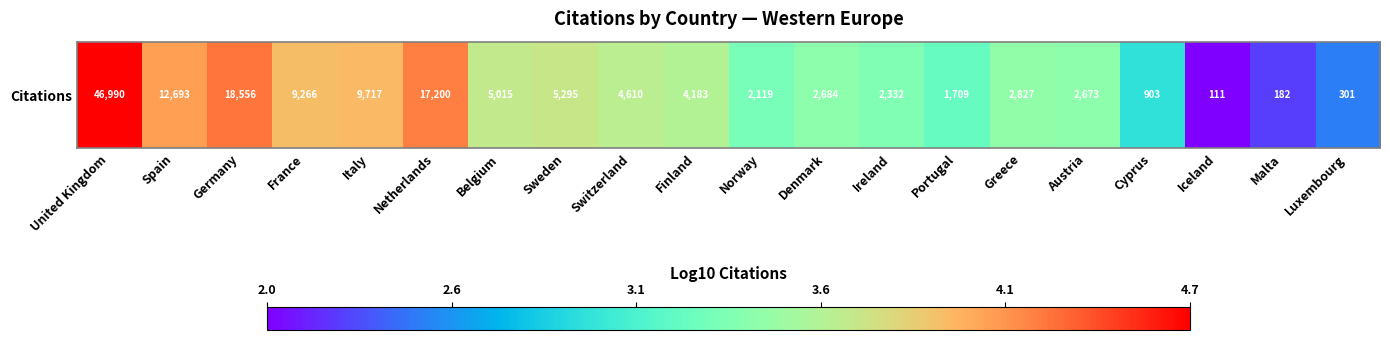

What is the difference between the second highest and second lowest values?

2.0